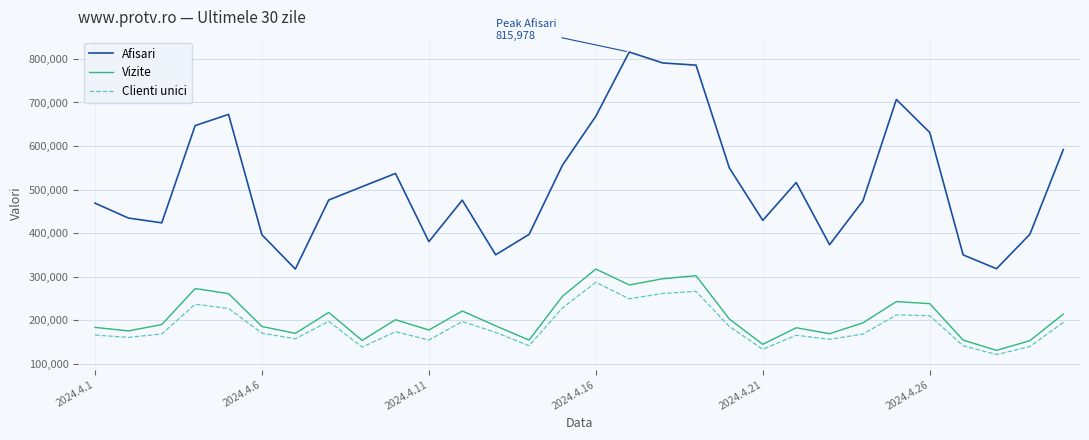

Which series has the largest total across all categories?

Afisari